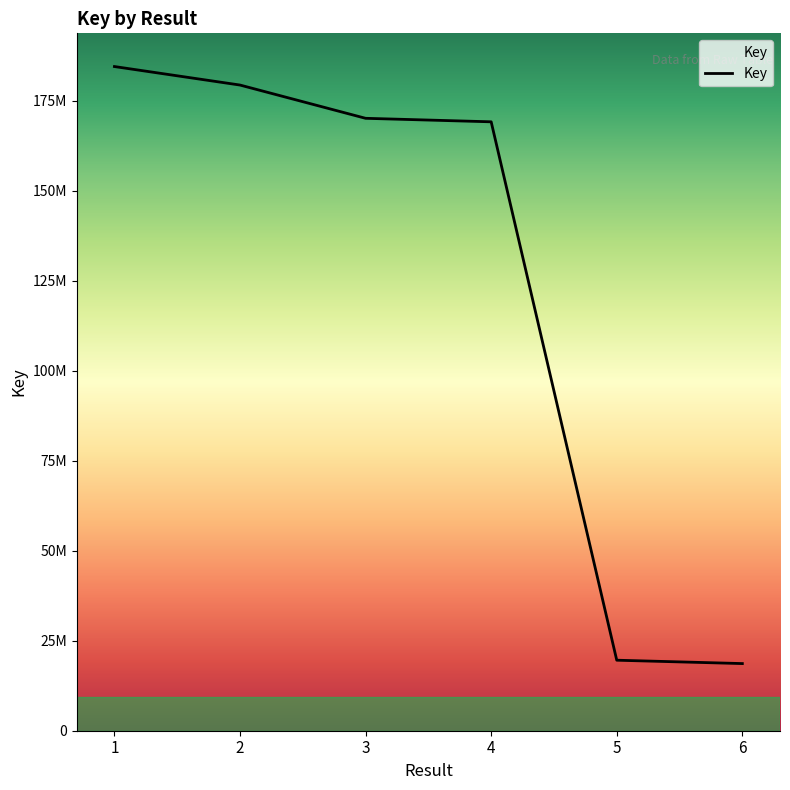

Is this an area chart (filled region under the line)?

No